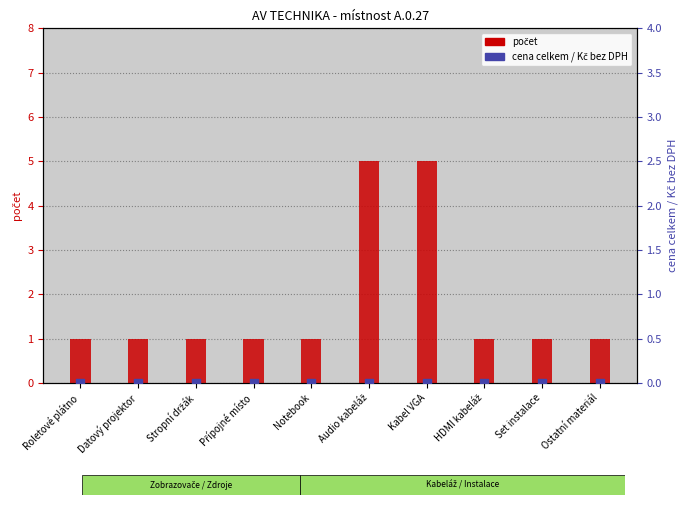

Which series has the largest Y range (max minus min)?

počet